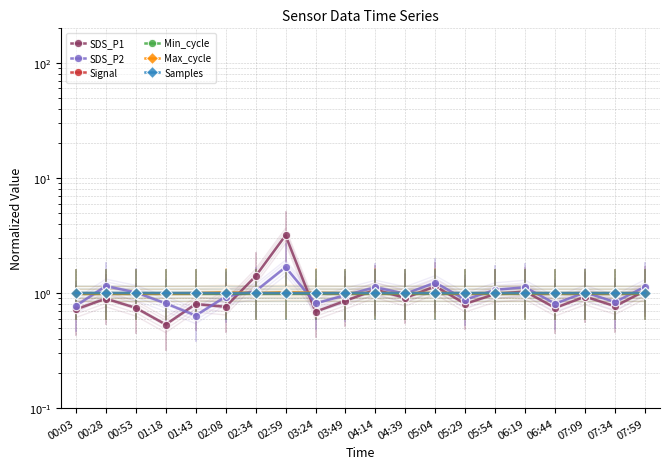

At which category does the chart reach its minimum across all series?

01:18